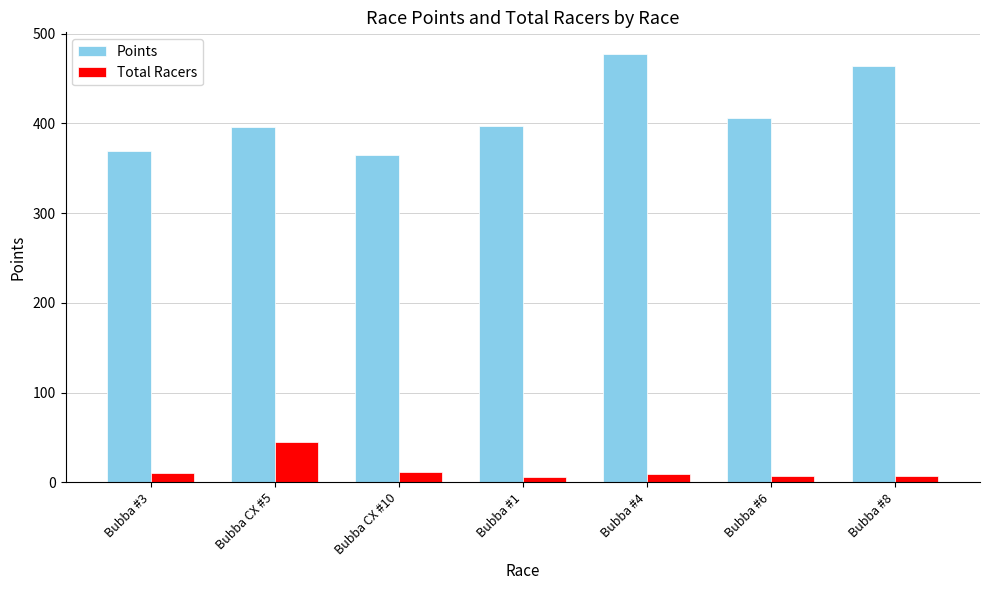

What is the difference between the maximum and minimum values in the Points series?

112.6